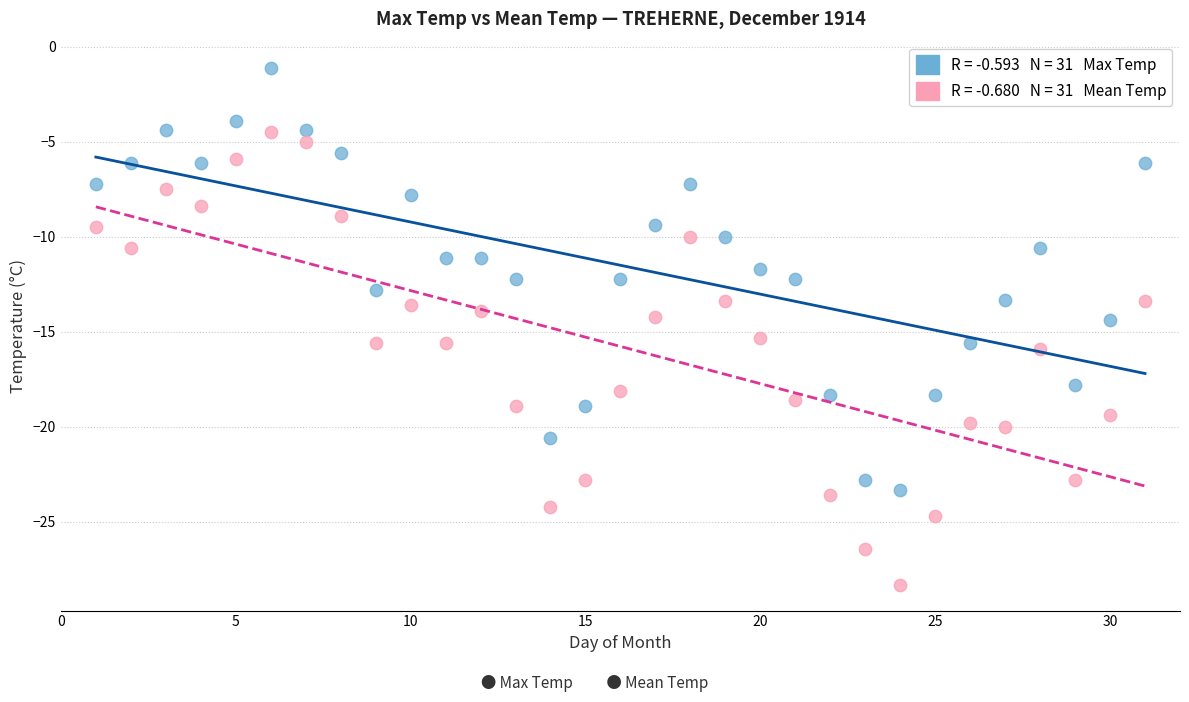

Across all data points, what is the range of Y values (max minus min)?

27.2